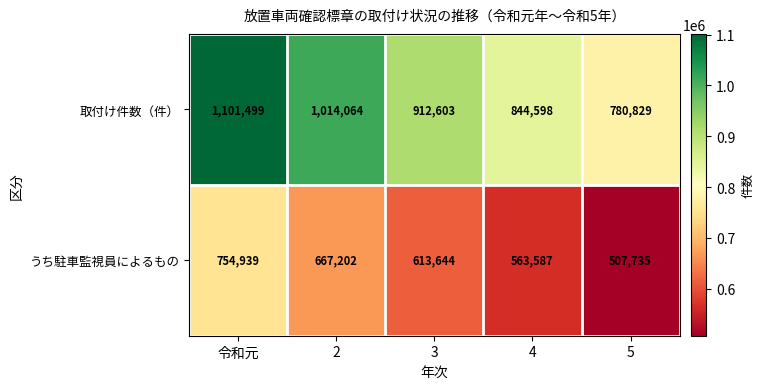

Reading left to right, what are all the values shown in this chart?

取付け件数（件）: 令和元=1101499	2=1014064	3=912603	4=844598	5=780829
うち駐車監視員によるもの: 令和元=754939	2=667202	3=613644	4=563587	5=507735